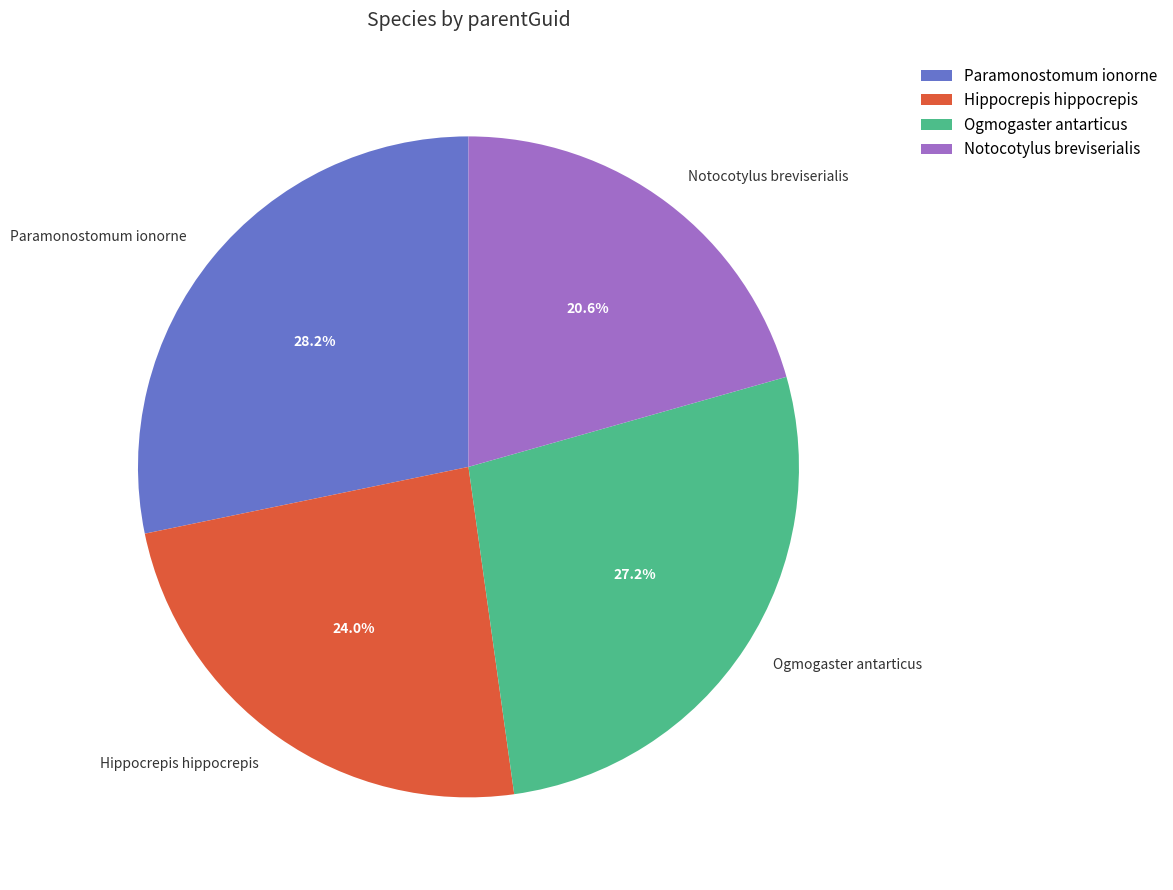

What is the ratio of the value at Paramonostomum ionorne to the value at Notocotylus breviserialis?

1.4